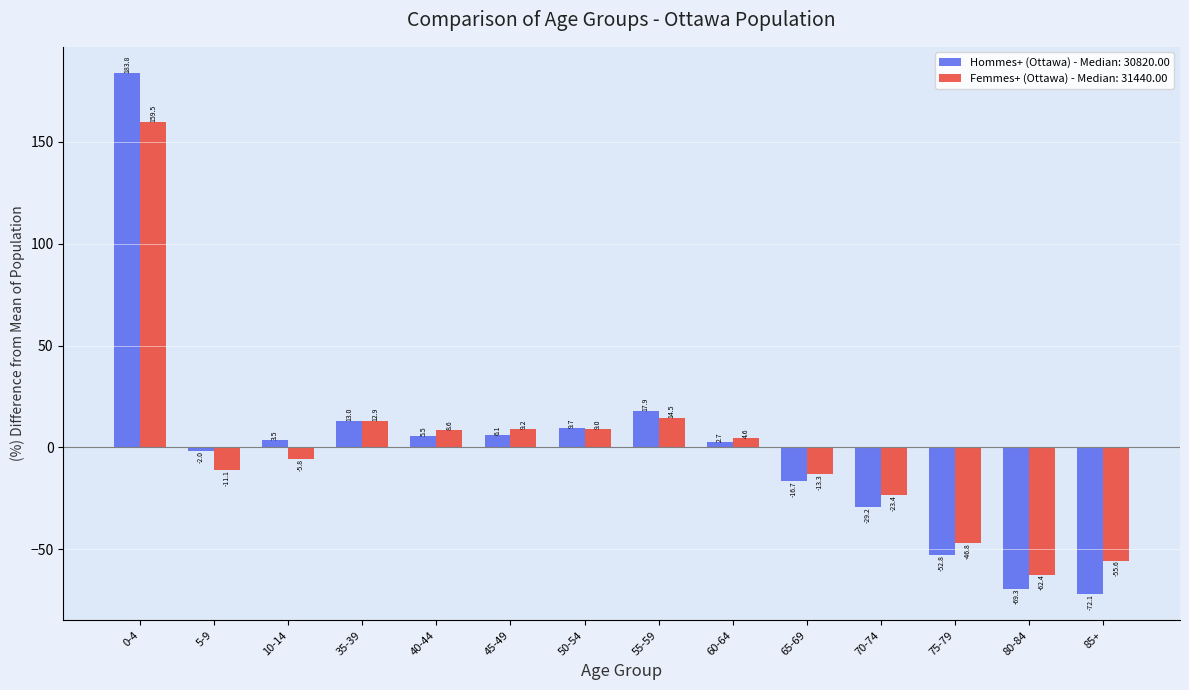

How many values in the Femmes+ (Ottawa) - Median: 31440.00 series are below 4?

7